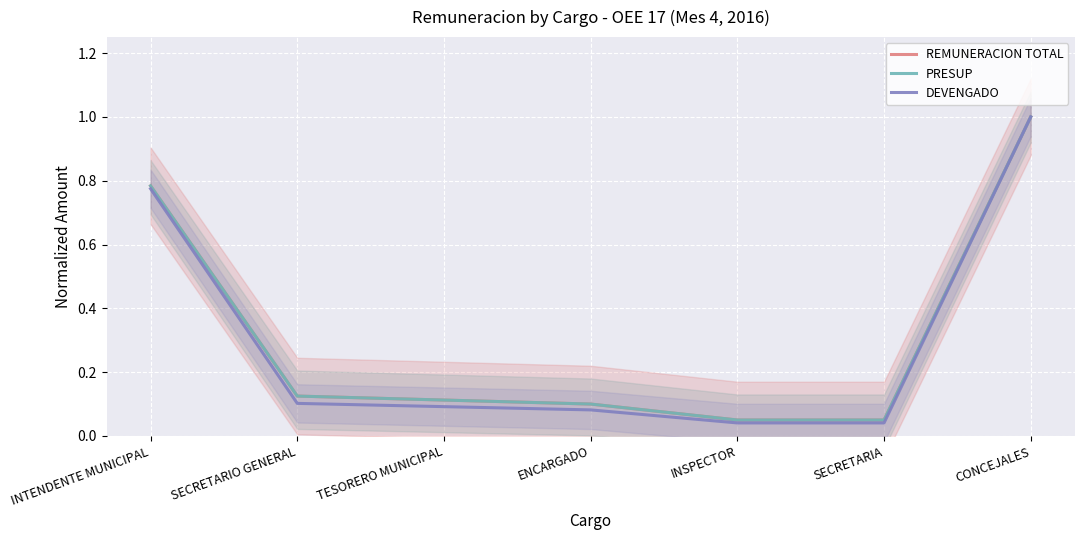

True or false: REMUNERACION TOTAL and DEVENGADO cross at least once.

False